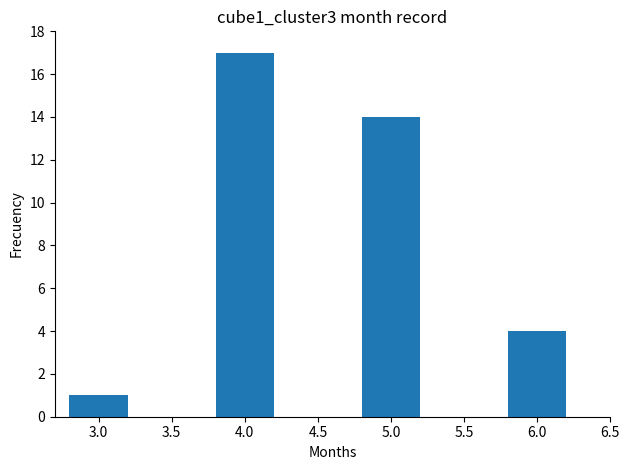

List the labels in order of value, smallest first.

3.0, 6.0, 5.0, 4.0